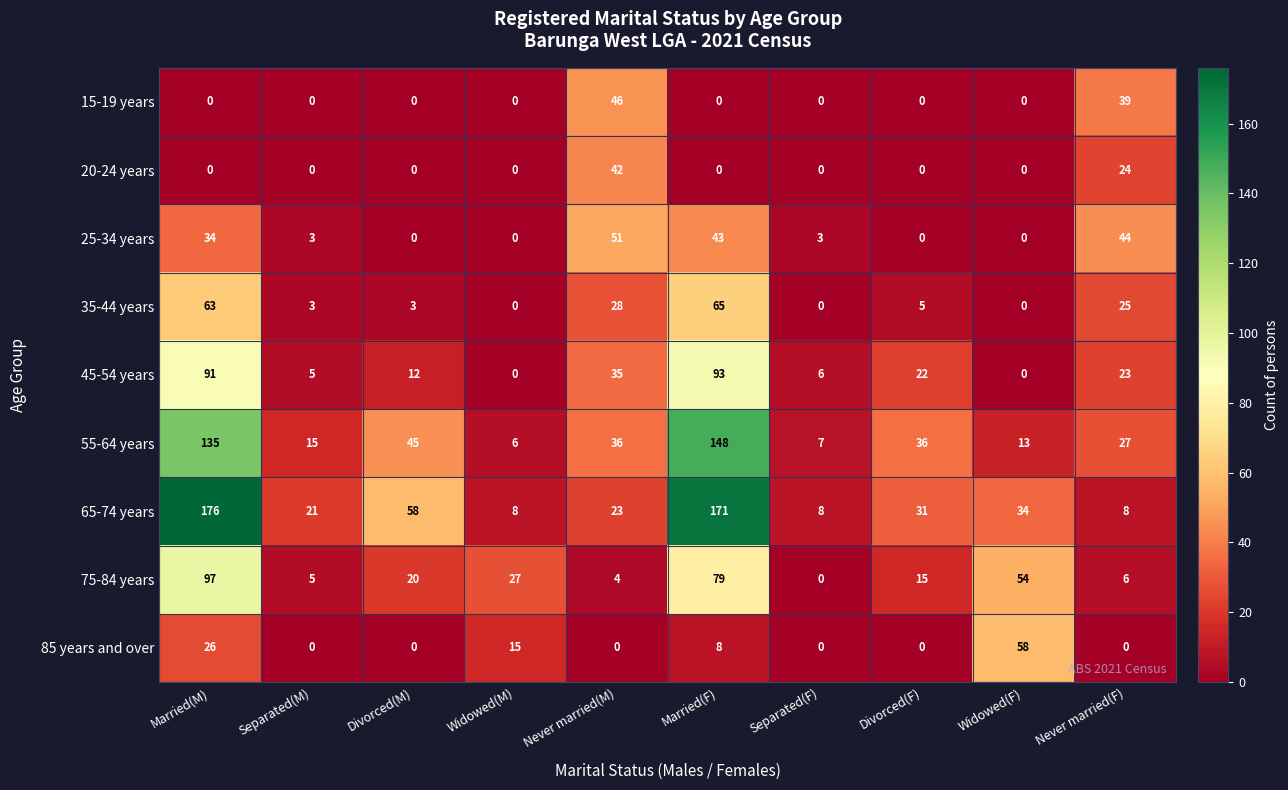

Which series changed the most between Divorced(F) and Widowed(F)?

85 years and over